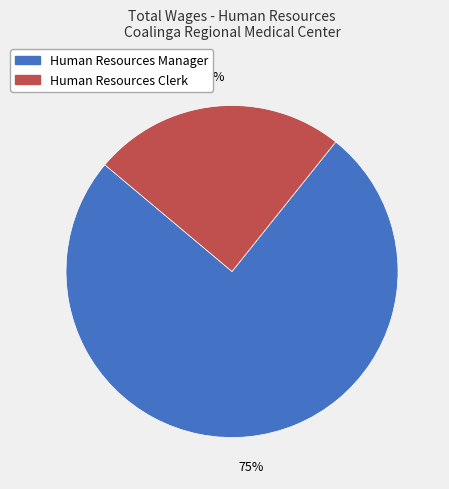

What is the ratio of the value at Human Resources Clerk to the value at Human Resources Manager?

0.3